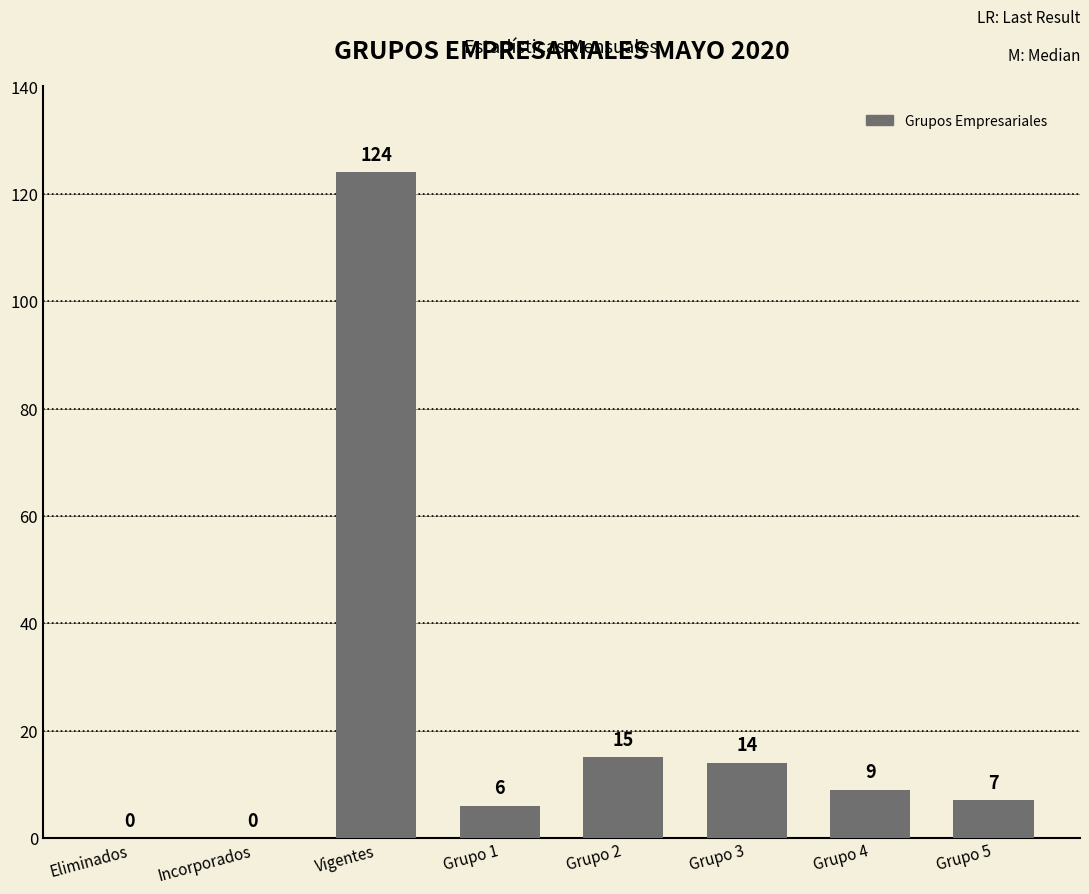

What is the approximate value at Grupo 4, to the nearest 5?

10